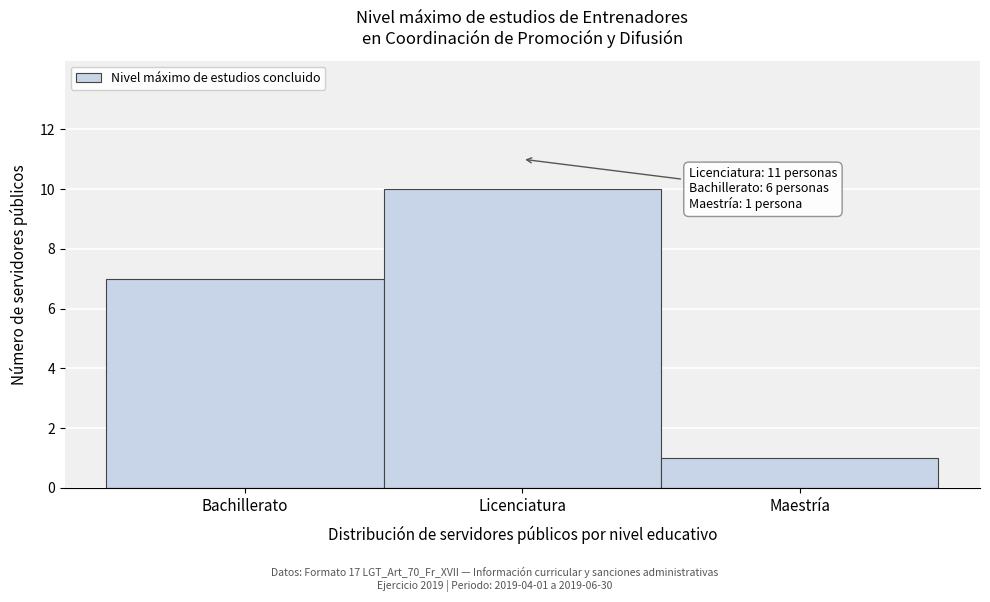

Reading right to left, extract all data points from this chart.

1	10	7